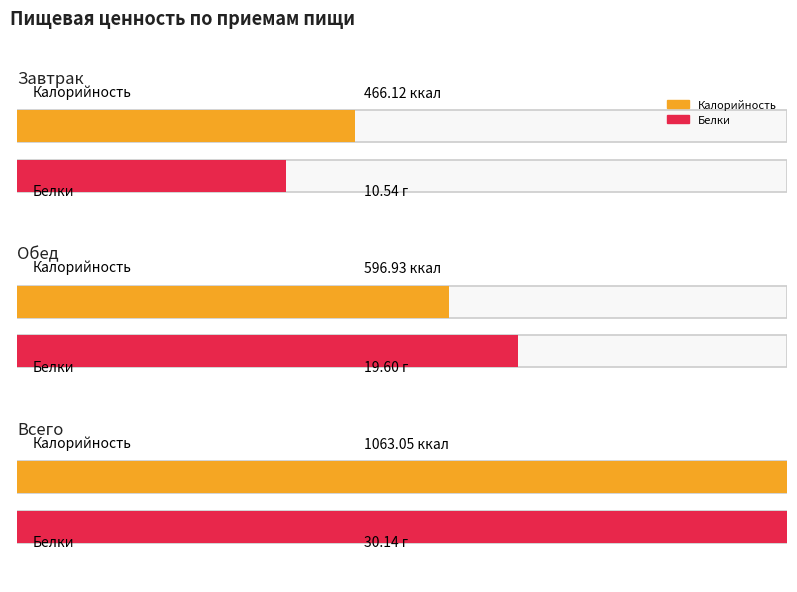

Reading right to left, extract all data points from this chart.

Калорийность: Всего=1063.0	Обед=596.9	Завтрак=466.1
Белки: Всего=30.1	Обед=19.6	Завтрак=10.5